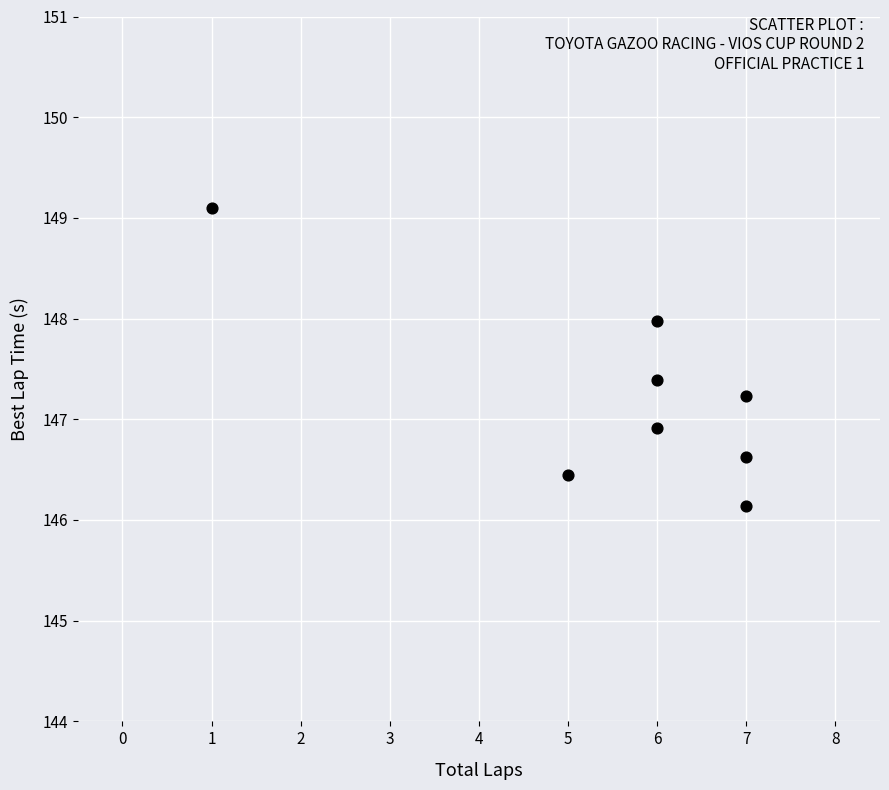

What is the range of X values (max minus min)?

6.0